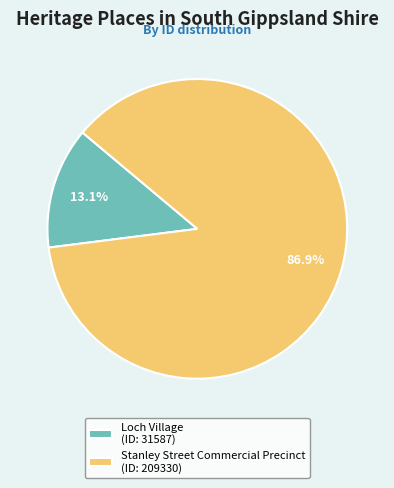

What portion of the pie excludes Loch Village?

86.9%